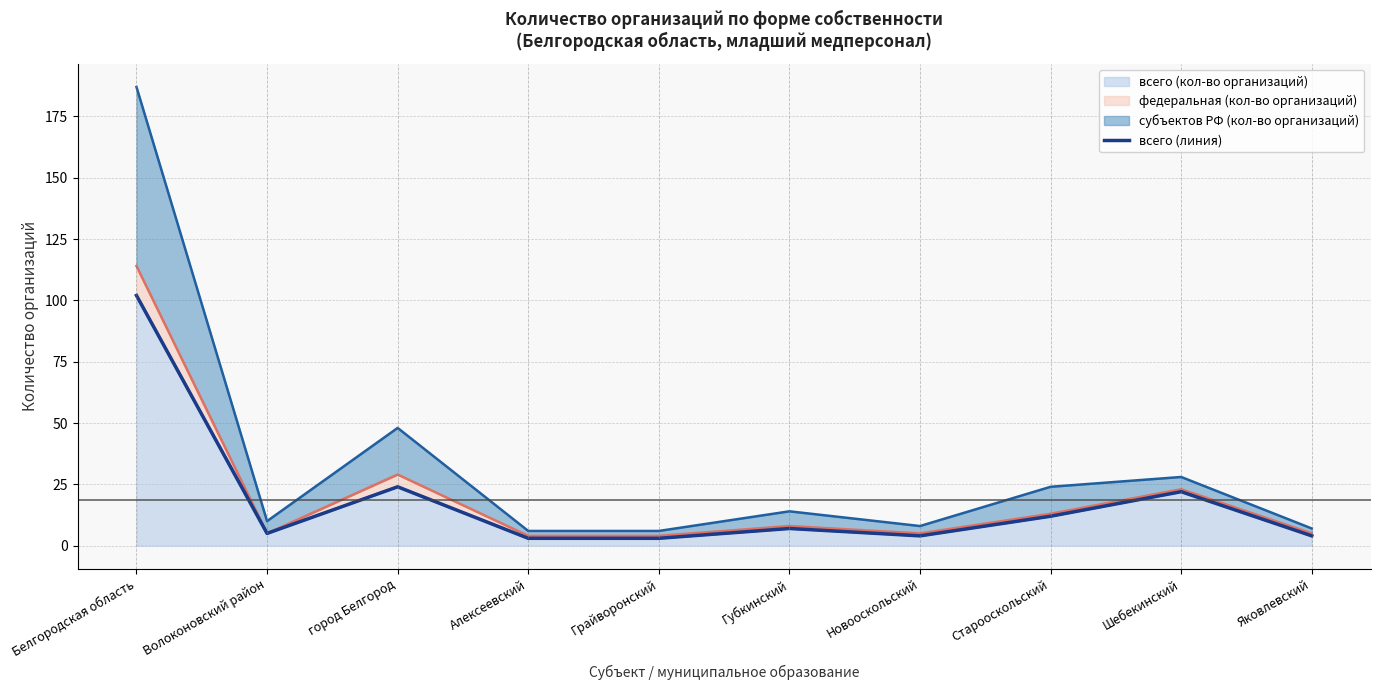

True or false: всего (кол-во организаций) has a value of 5 at Волоконовский район.

True